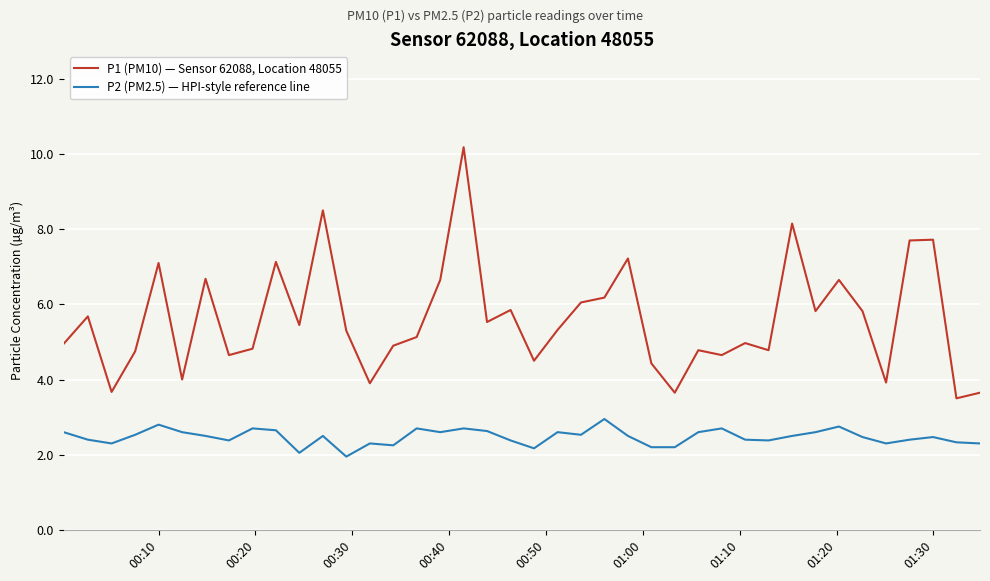

Which series has the largest total across all categories?

P1 (PM10) — Sensor 62088, Location 48055